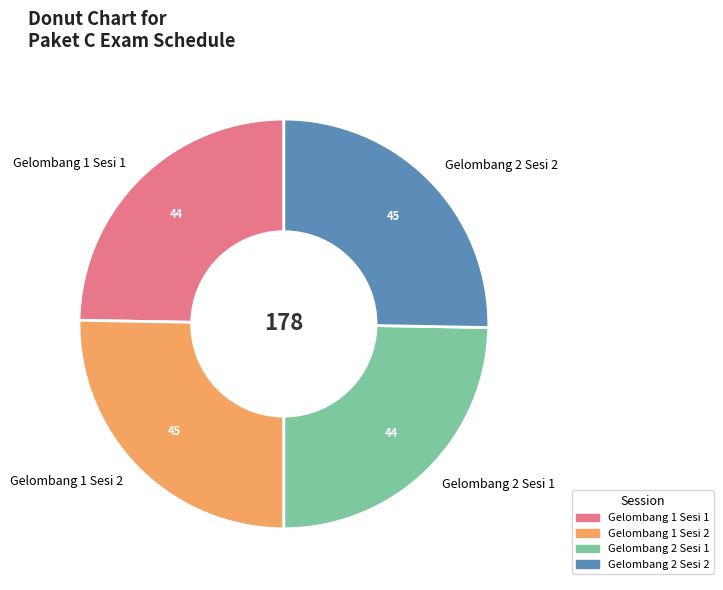

How many segments does this pie chart have?

4